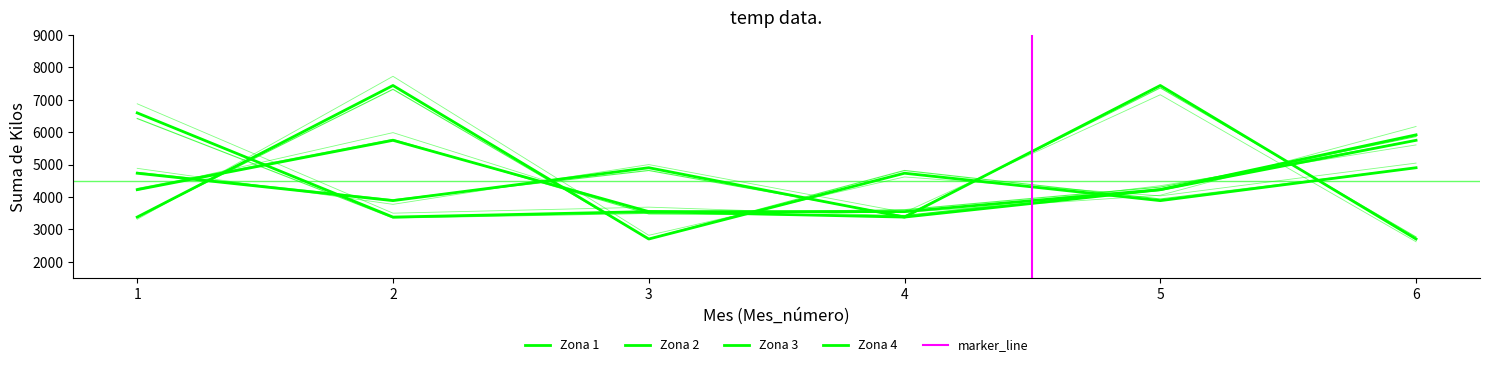

What is the difference between the maximum and minimum values in the Zona 3 series?

3211